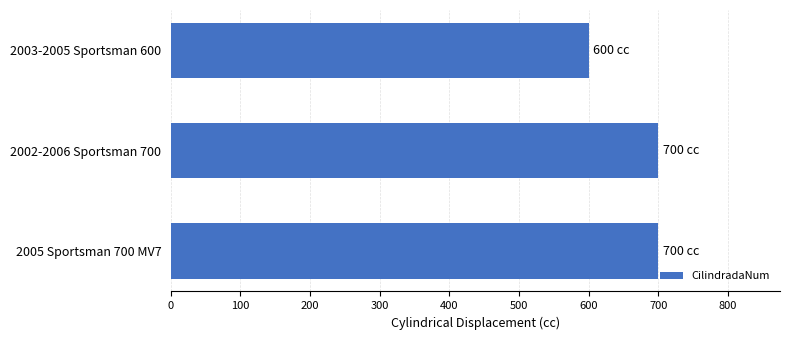

The value at 2002-2006 Sportsman 700 is 1063. True or false?

False